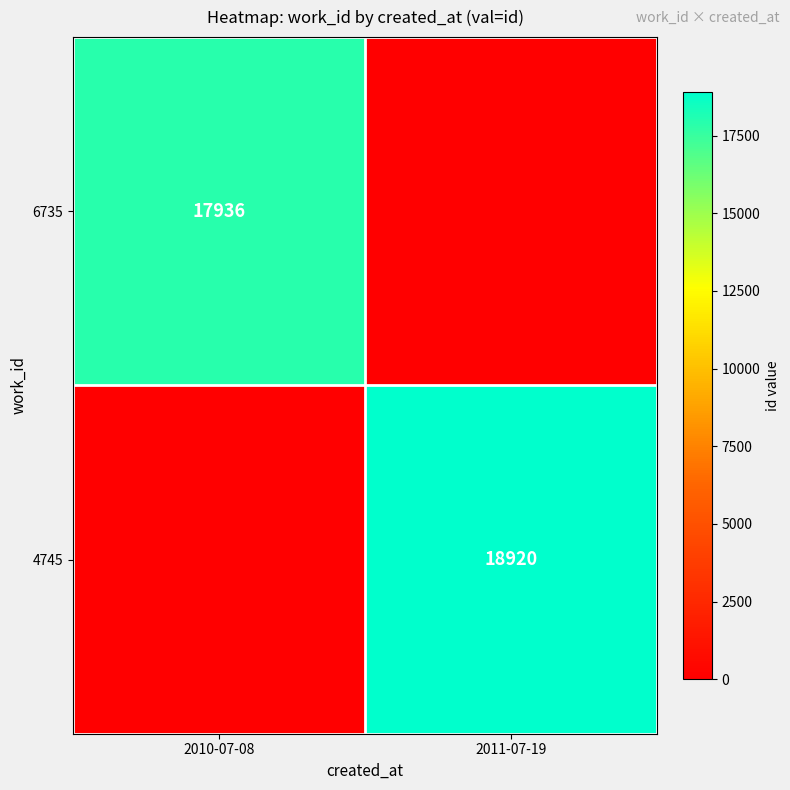

Is the value of 6735 at 2010-07-08 greater than the value of 4745 at 2011-07-19?

No